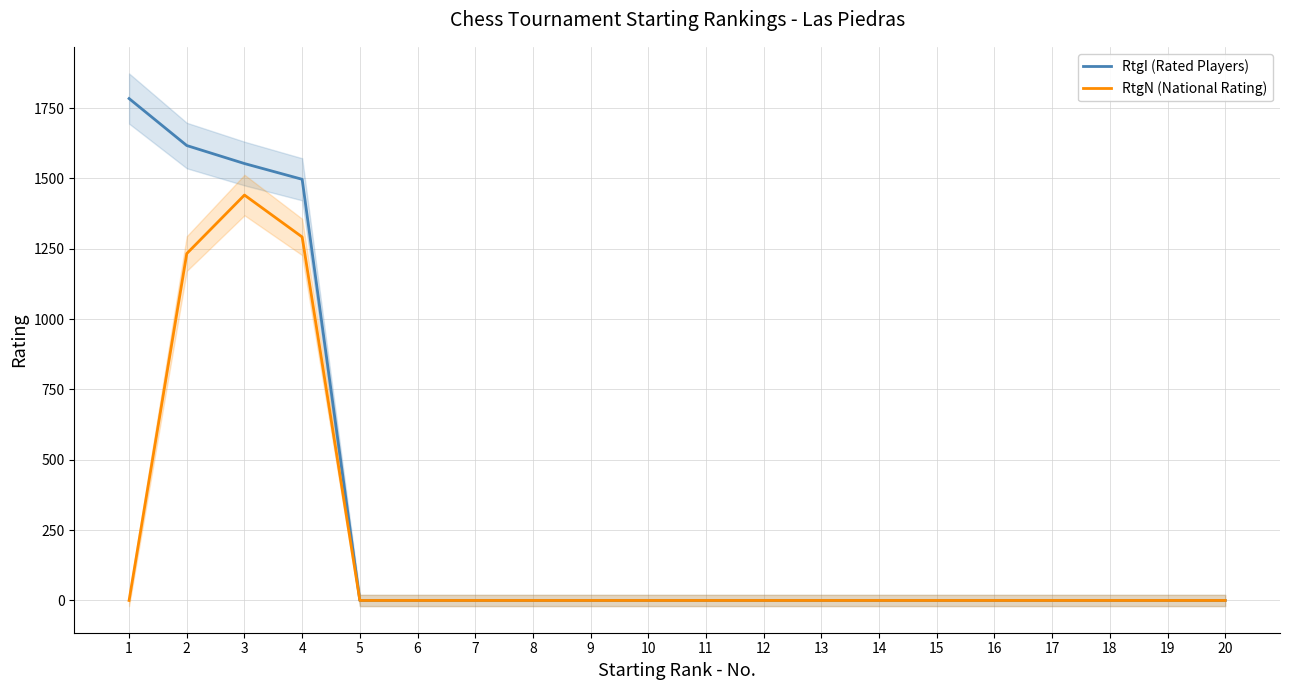

True or false: RtgN (National Rating) and RtgI (Rated Players) intersect in this chart.

False